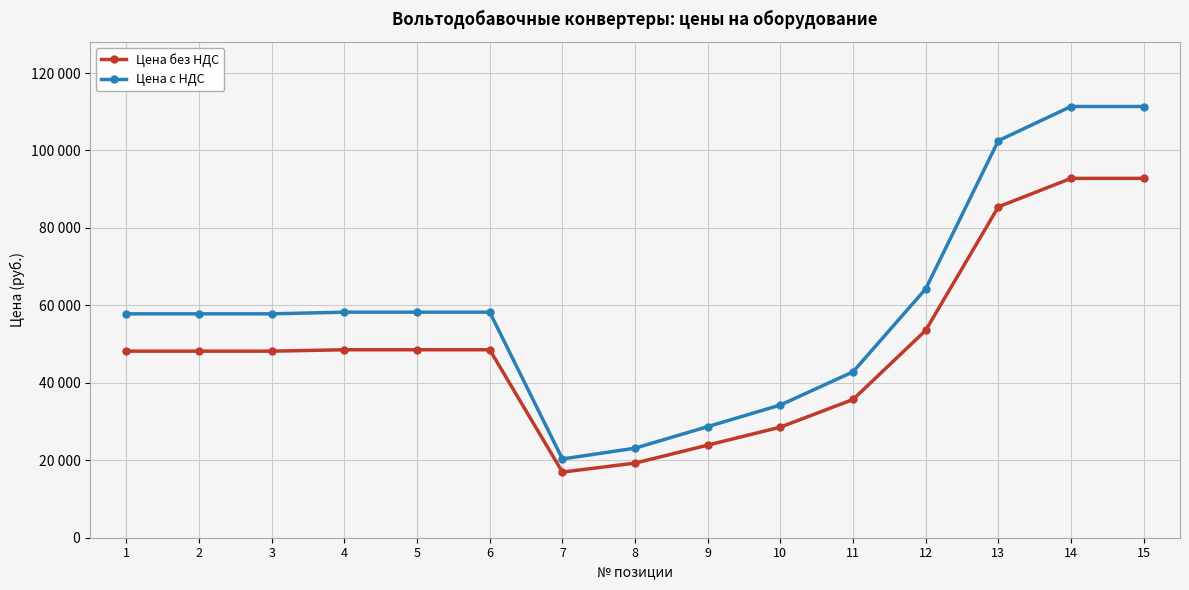

At which category does Цена с НДС reach its first local valley?

7